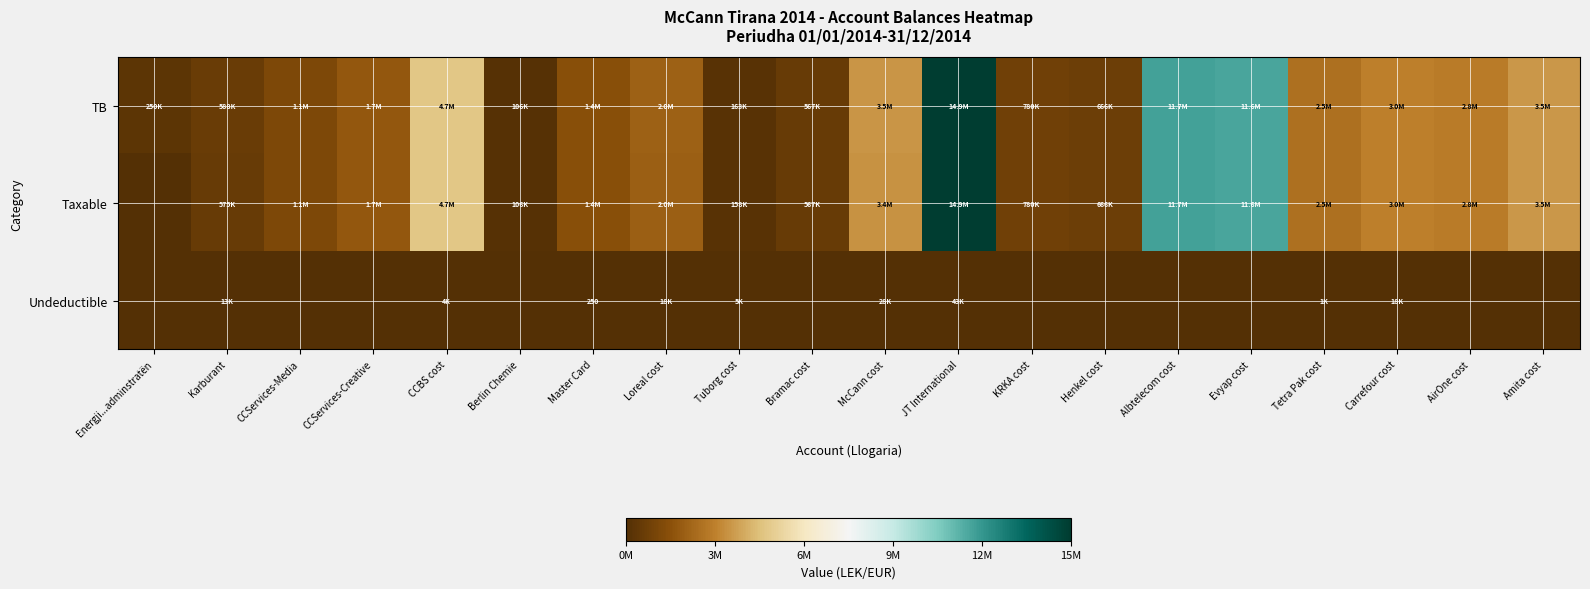

Between KRKA cost and AirOne cost, which is larger?

AirOne cost